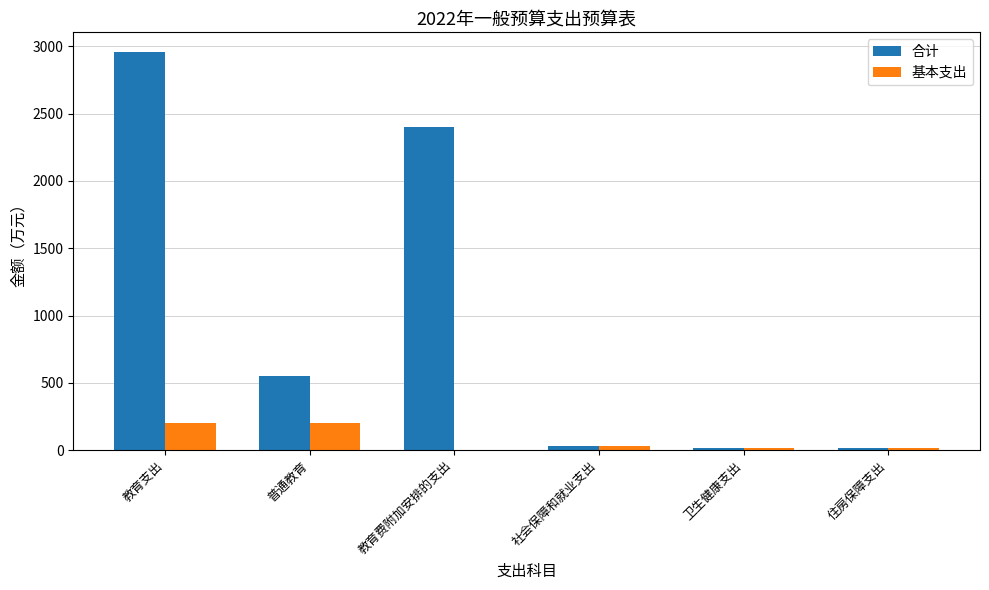

How many categories are shown in the chart?

6